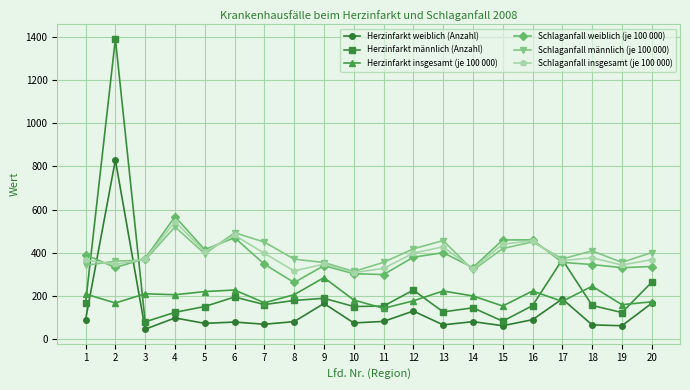

At which category does Herzinfarkt männlich (Anzahl) reach its first local peak?

2